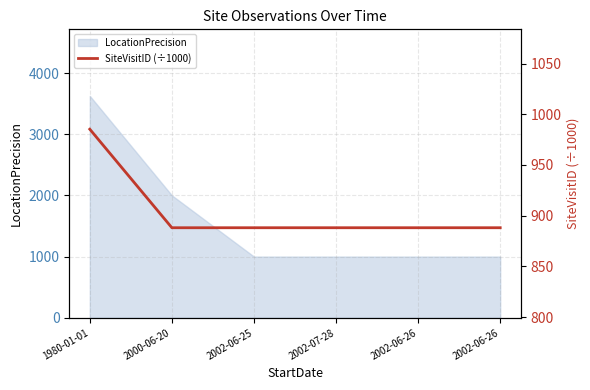

Is it true that the value at 2002-07-28 is 1430.0?

False